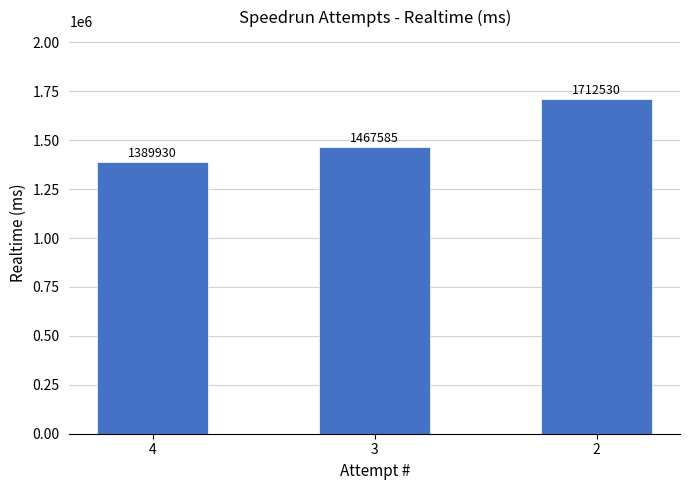

List the labels in order of value, smallest first.

4, 3, 2